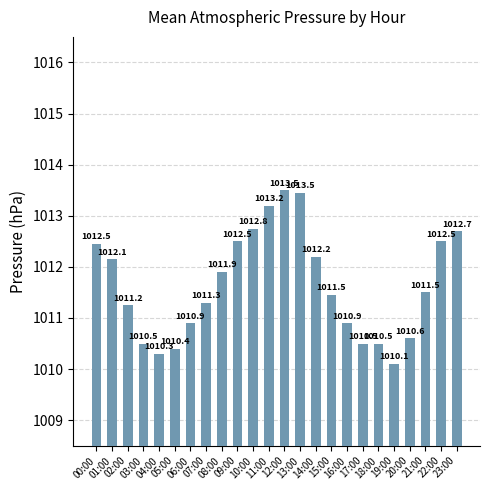

What is the maximum value shown in the chart?

1013.5